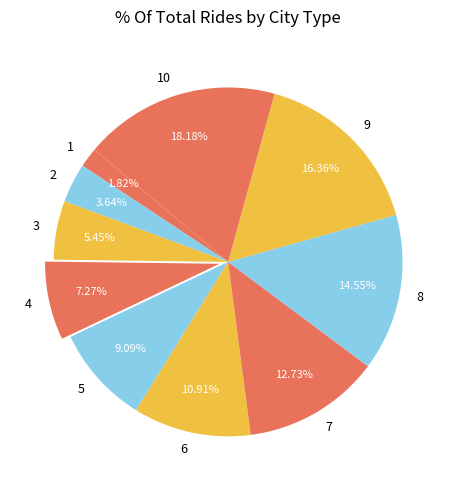

Which slice is the largest?

10